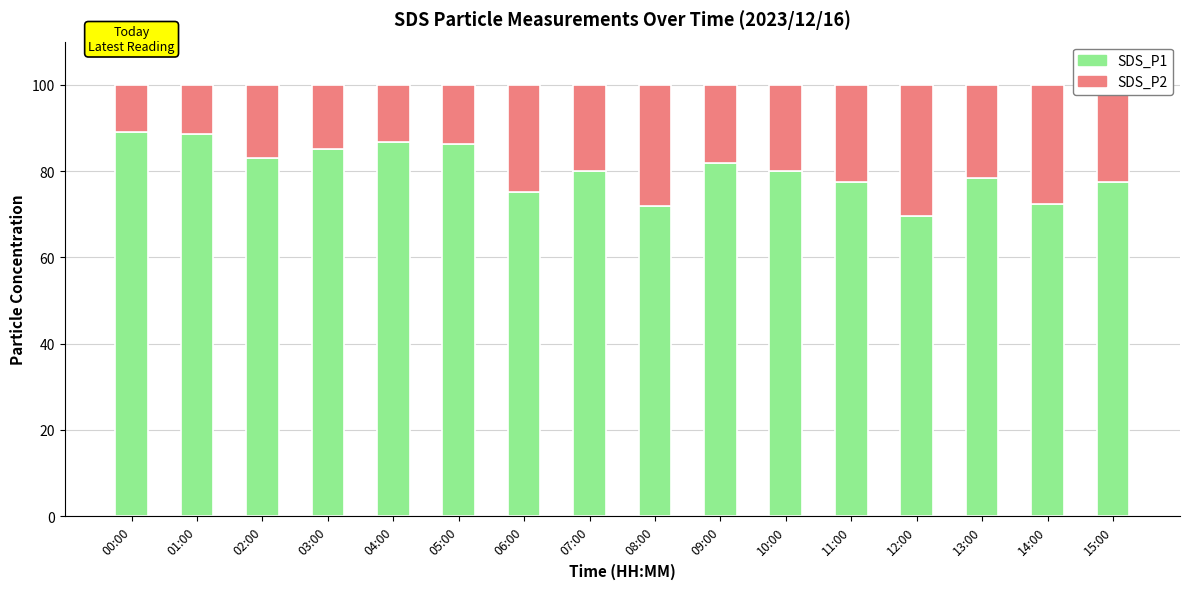

What is the sum of all SDS_P1 values?

1282.7